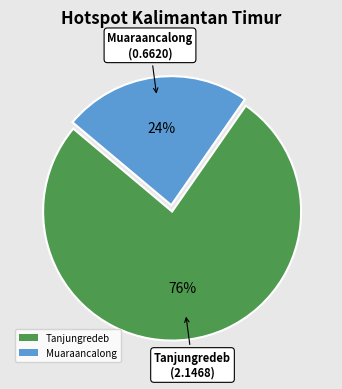

Does any single category account for the majority?

Yes